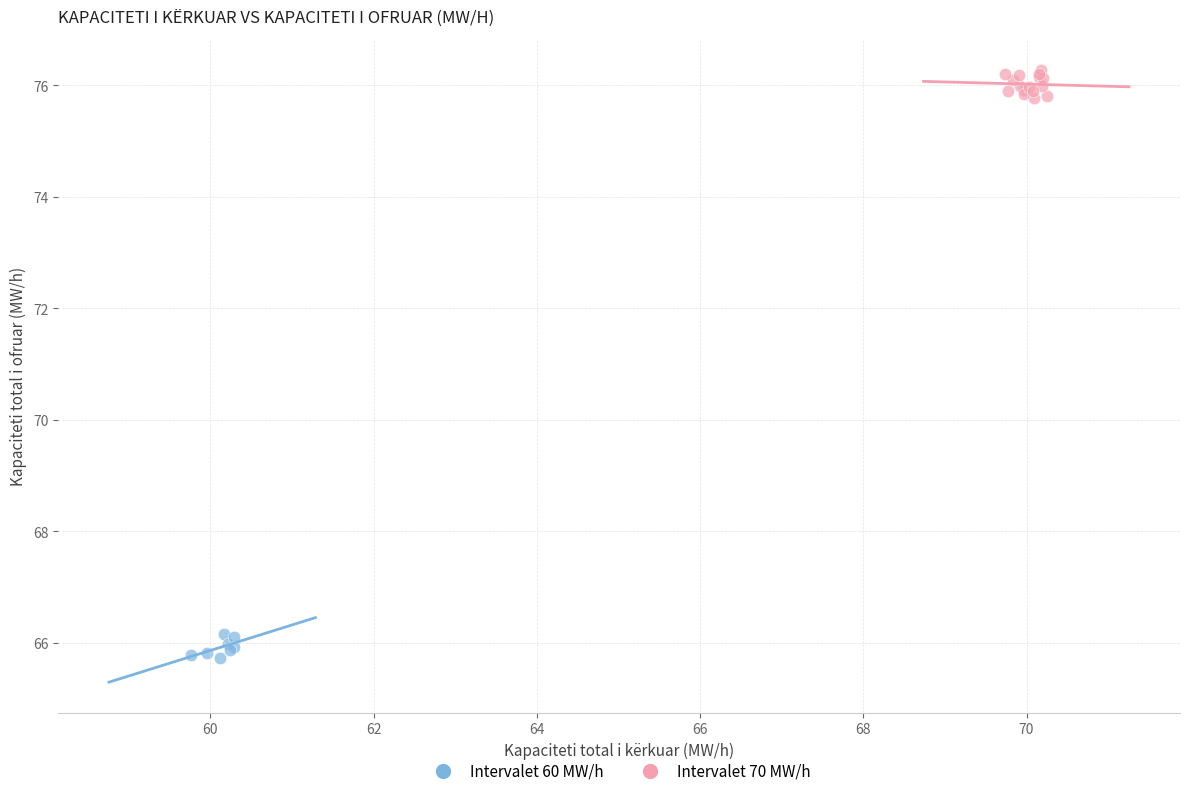

What are all the series names shown in the legend?

Intervalet 60 MW/h, Intervalet 70 MW/h